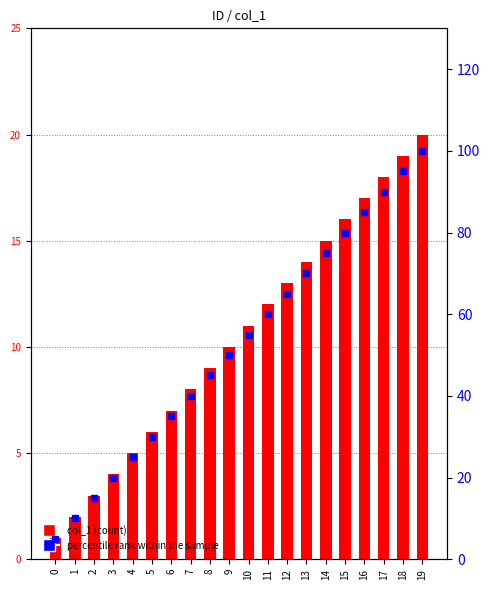

What is the sum of all col_1 values?

210.0